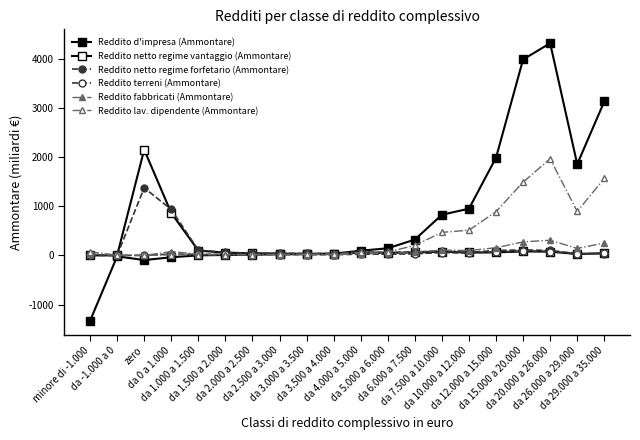

What is the sum of the Reddito lav. dipendente (Ammontare) values at da 6.000 a 7.500 and da 2.000 a 2.500?

219.5